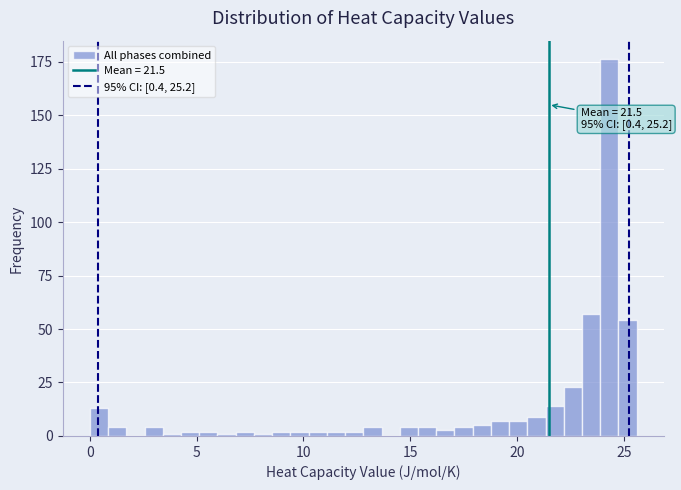

Around what value on the x-axis is the tallest bar? Give the approximate position of its centre, as read against the axis.

24.5